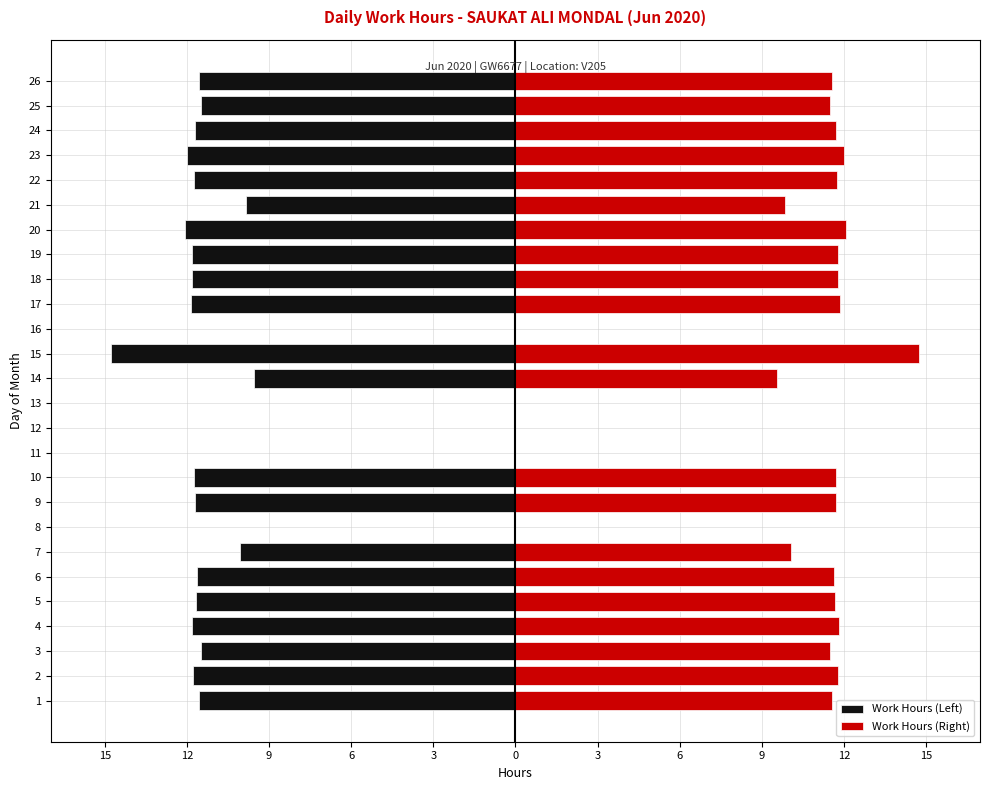

Rank the series at 22 from highest to lowest value.

Work Hours (Right), Work Hours (Left)